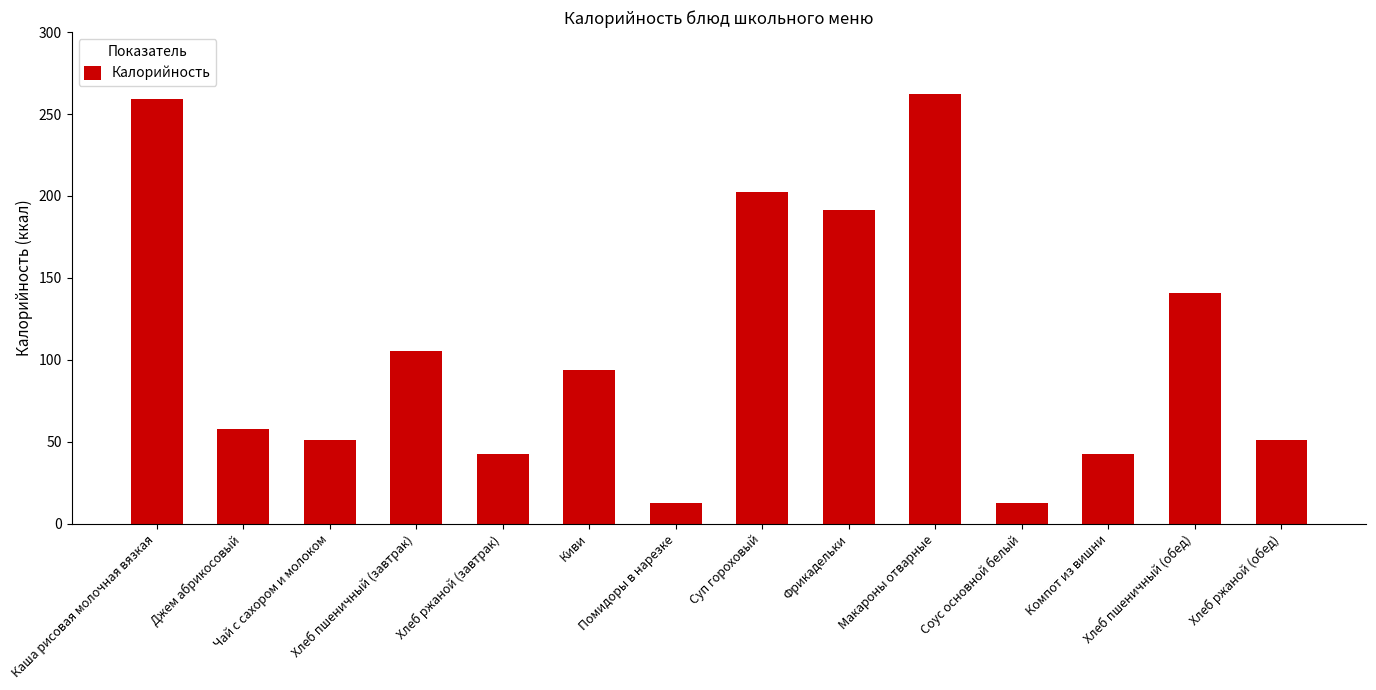

What is the label of the 4th bar from the left?

Хлеб пшеничный (завтрак)